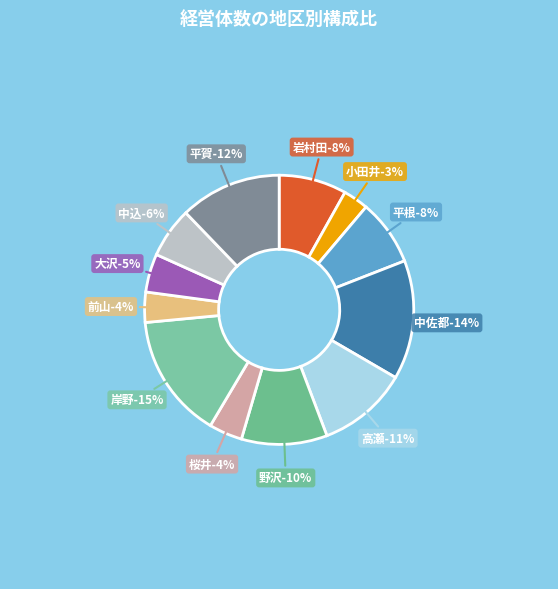

Count the number of slices in the pie.

12